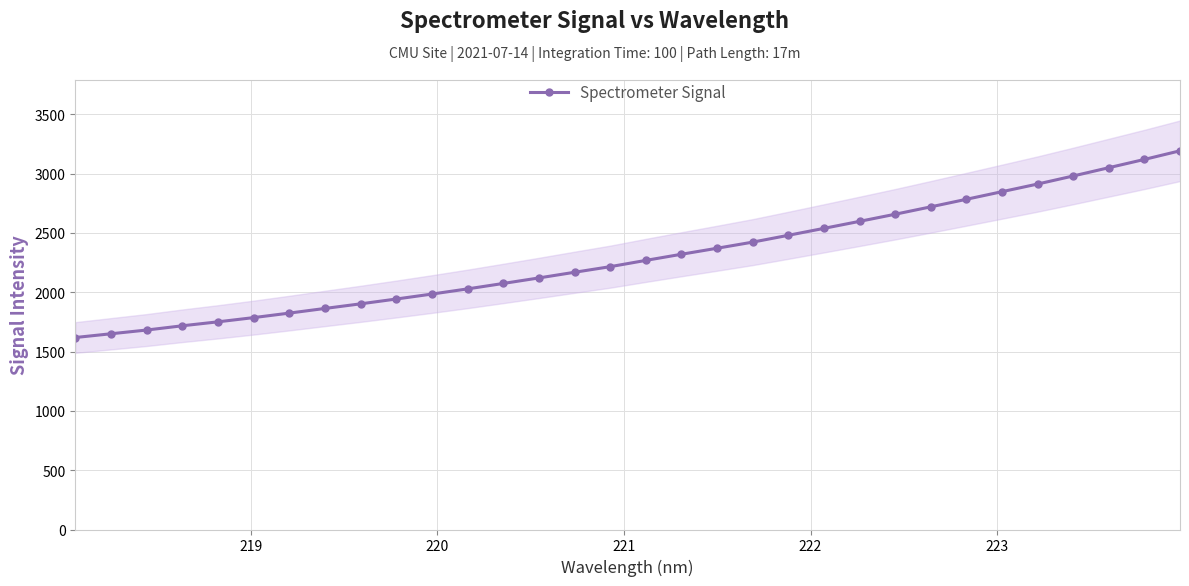

What is the value of the Spectrometer Signal point at the 21st from the left?

2480.5